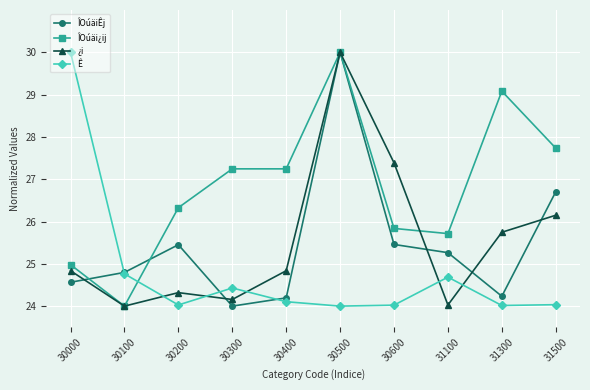

What is the lowest value of the ÎOúäi¿ij series?

24.0